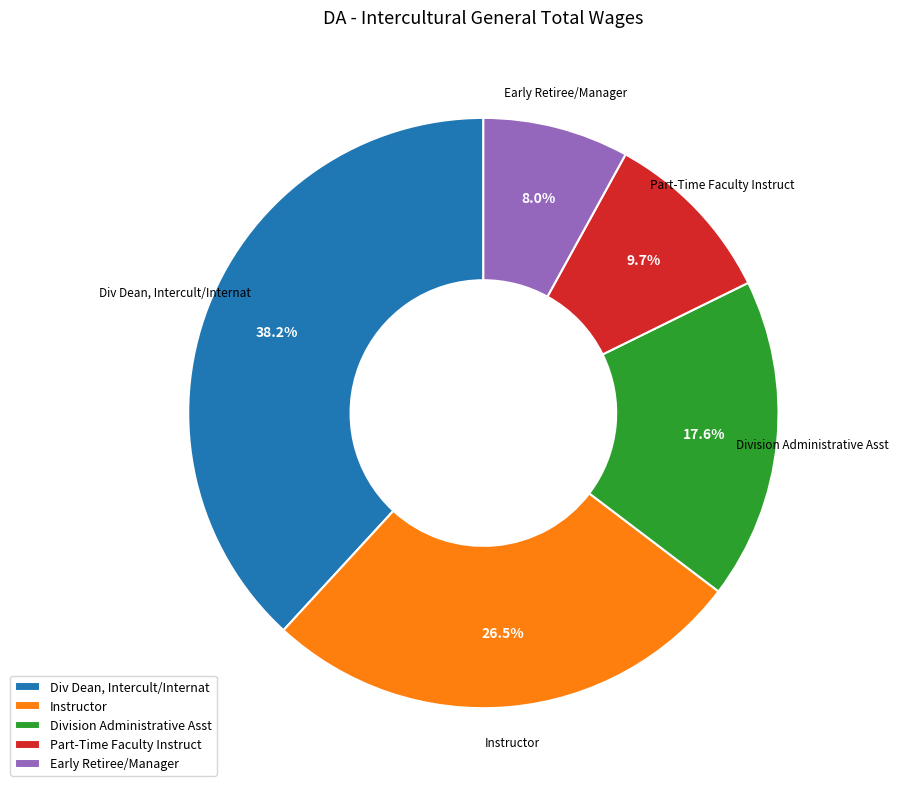

Combined, what portion of the pie is Part-Time Faculty Instruct and Early Retiree/Manager?

17.7%